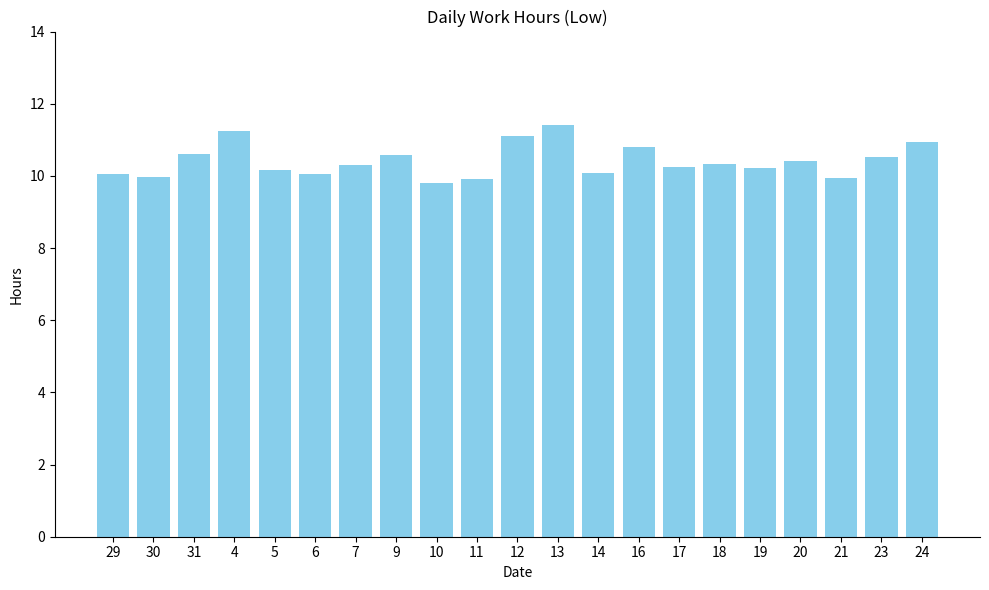

What is the sum of all values?

218.8